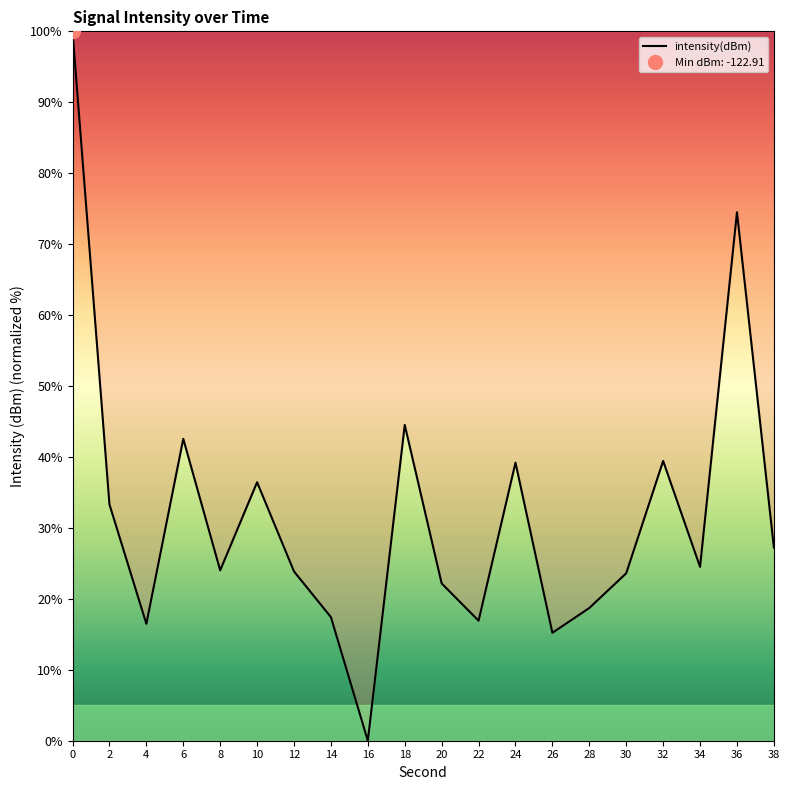

How many interior local peaks (higher than both neighbors) does the data have?

6